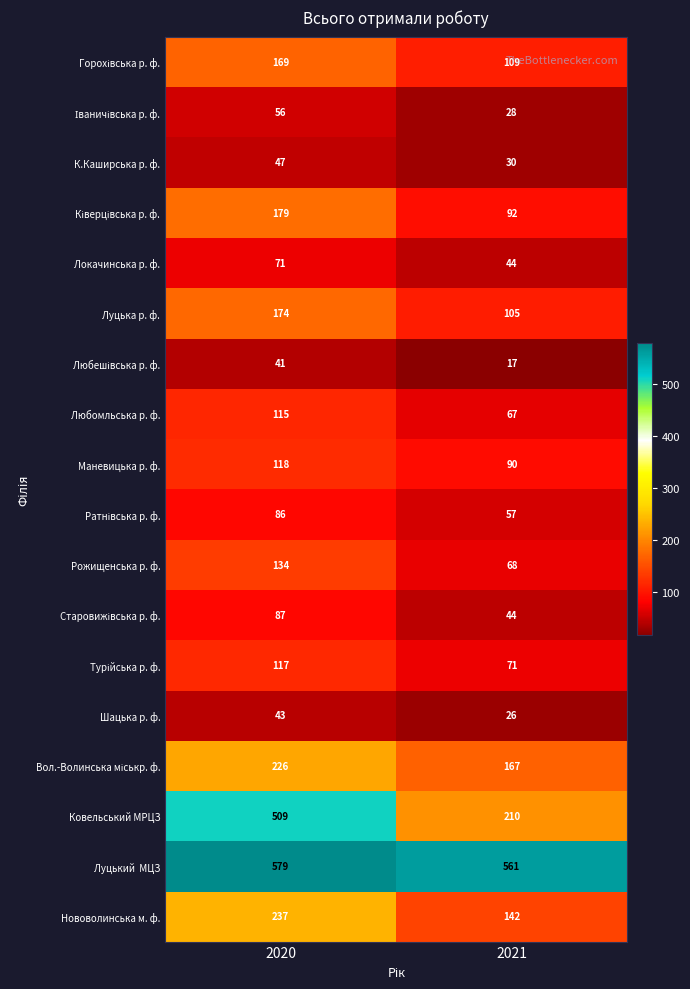

Which series has the widest spread of values?

Ковельський МРЦЗ